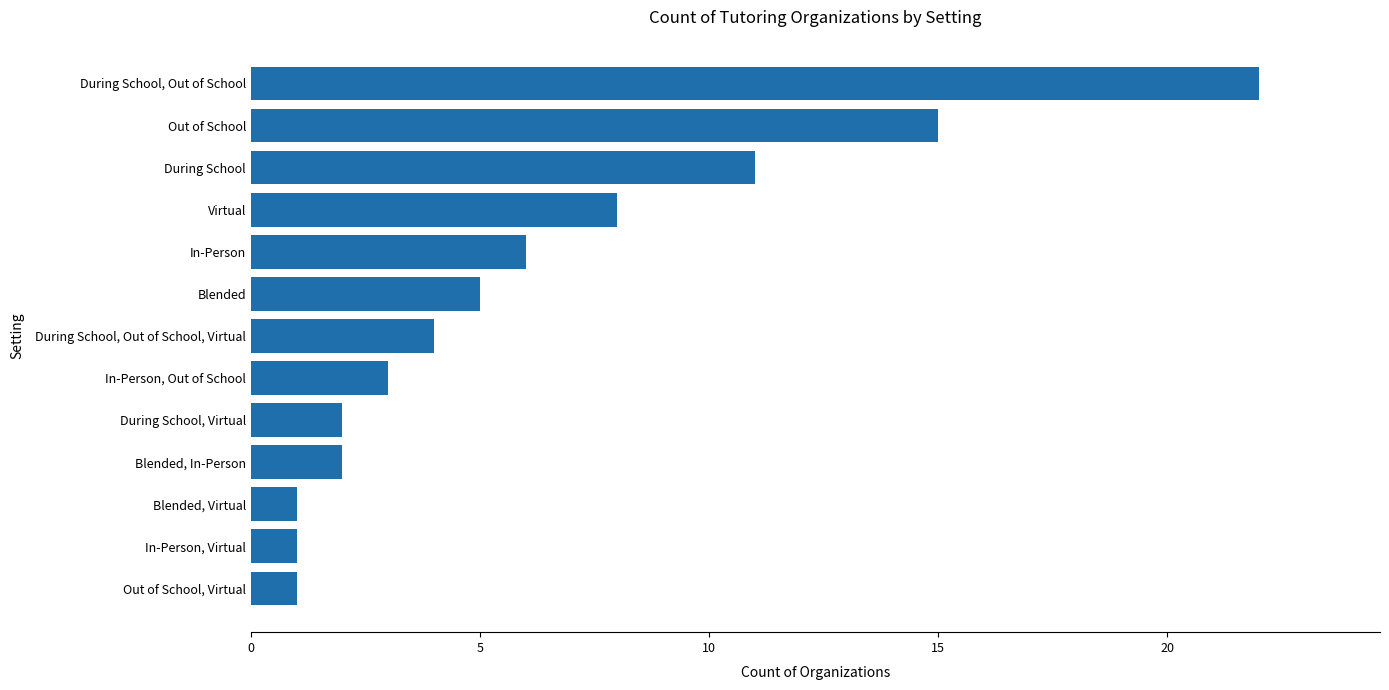

Approximately how many times larger is the value at Out of School compared to During School, Out of School?

0.7